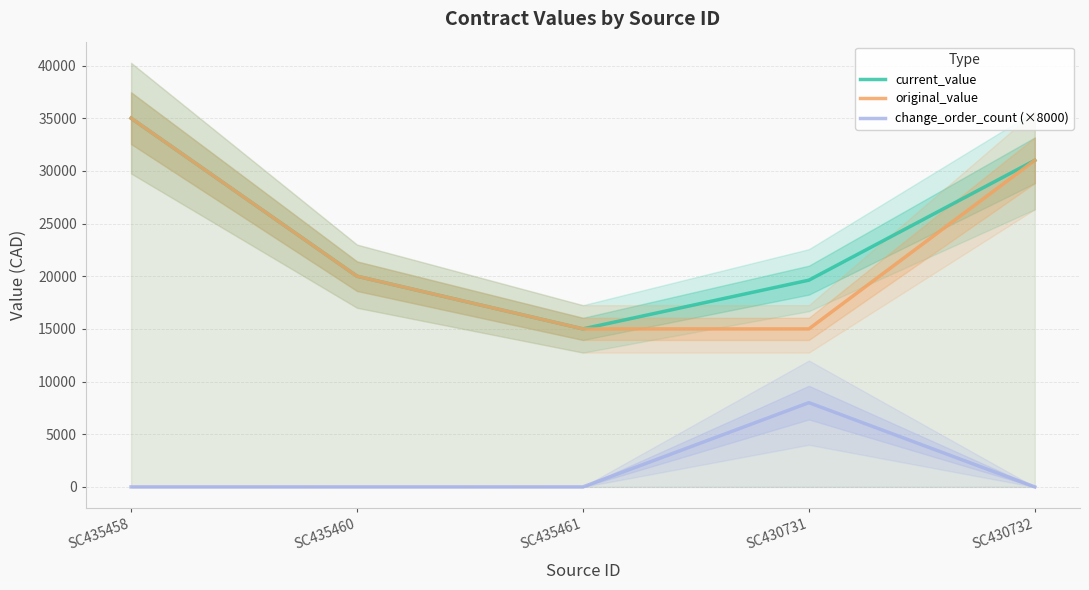

What is the sum of all original_value values?

116000